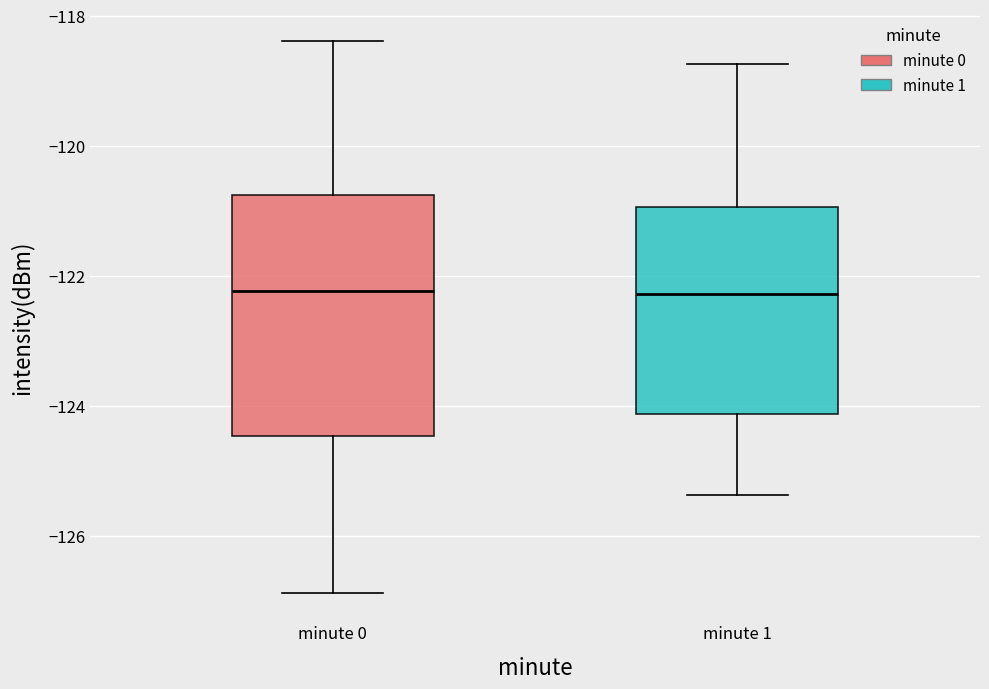

Reading left to right, transcribe this box plot: for each box, give where its median line is, the range the box spans, and where its two whiskers end, as read against the y-axis. The values are not printed on the chart, so give them approximately, as read against the axis.

minute 0: median -122.2, box -124.4 to -120.8, whiskers -126.8 to -118.4
minute 1: median -122.2, box -124.2 to -121.0, whiskers -125.4 to -118.8